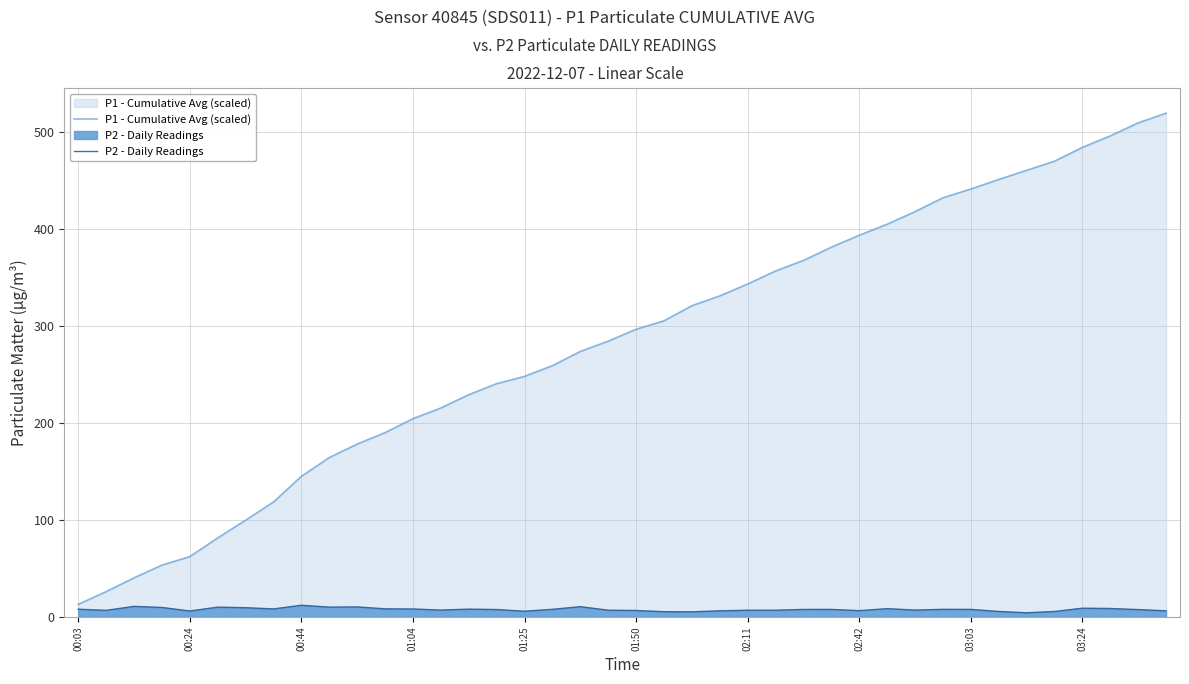

Rank the series at 01:50 from lowest to highest value.

P2 - Daily Readings, P1 - Cumulative Avg (scaled)